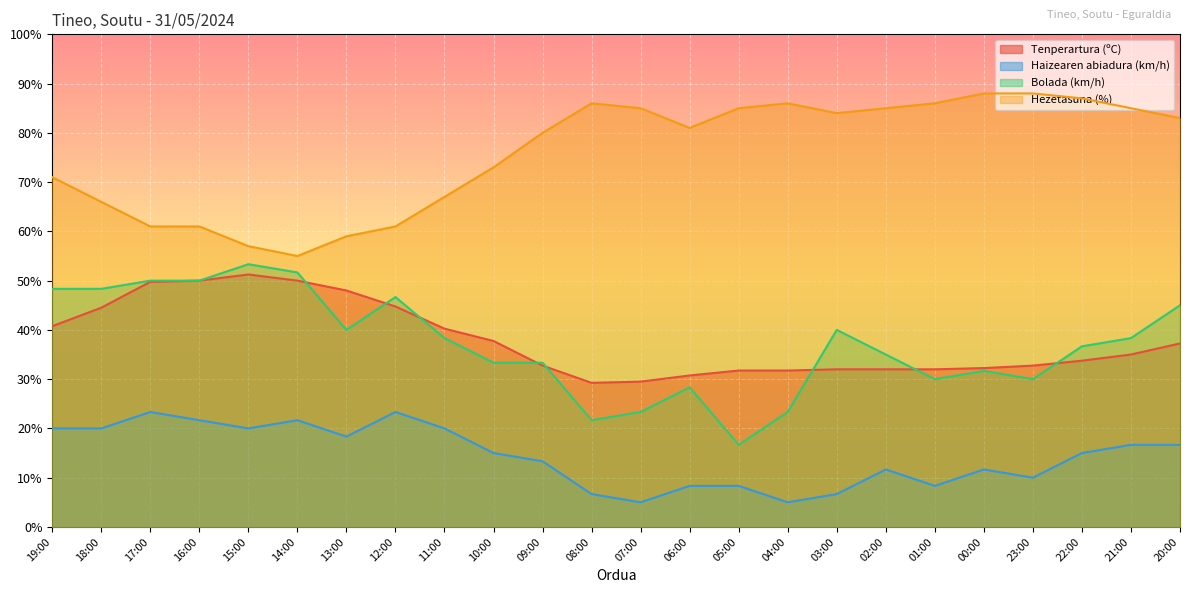

At which category does Haizearen abiadura (km/h) reach its first local valley?

15:00